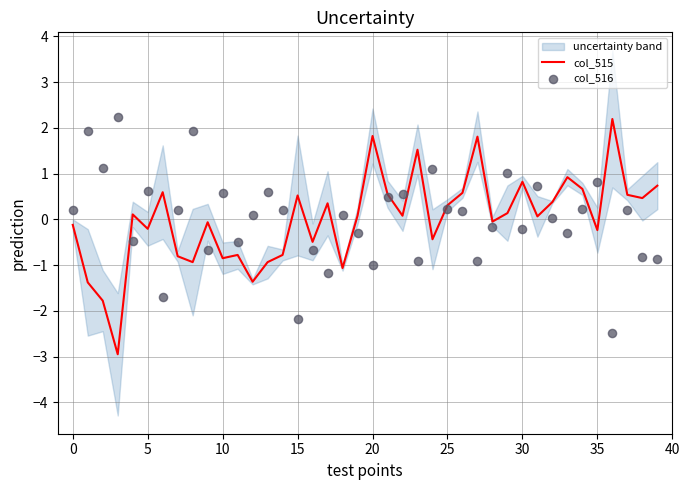

Which series has the widest spread of Y values?

col_515